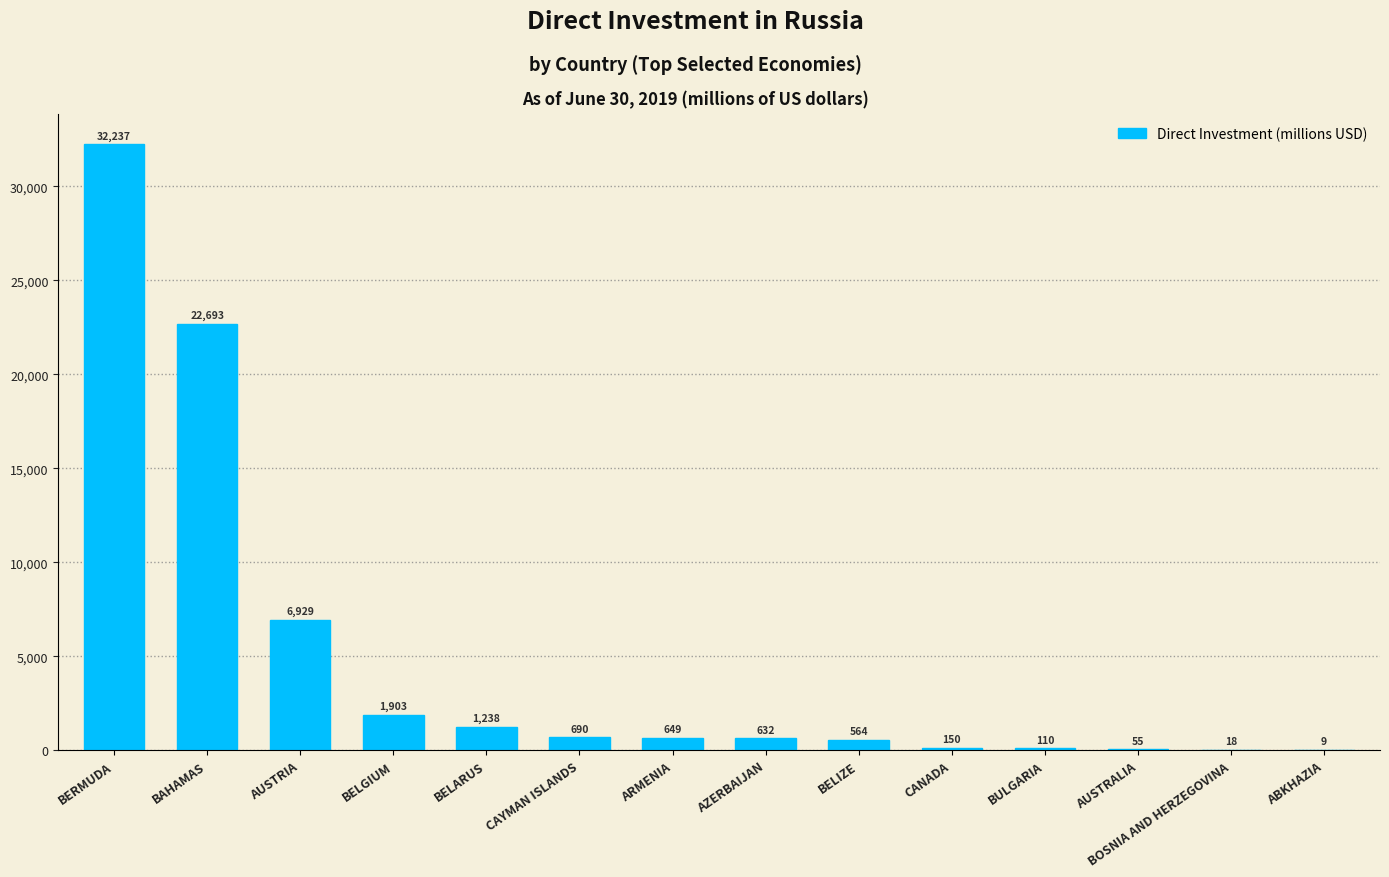

What is the greatest value displayed?

32237.0